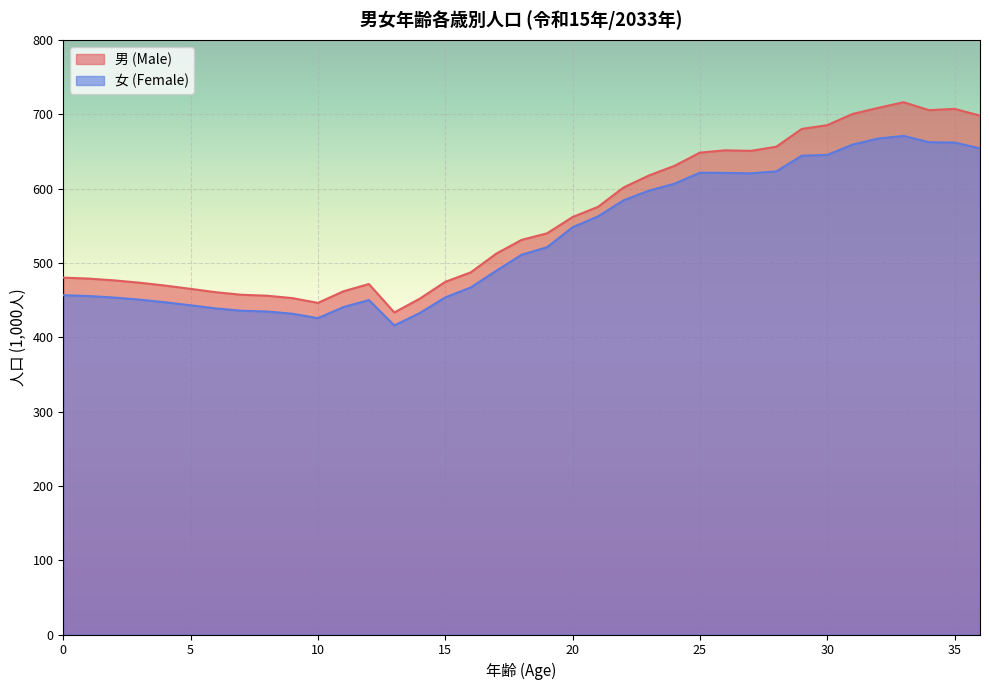

What is the maximum value shown in the chart?

716.1